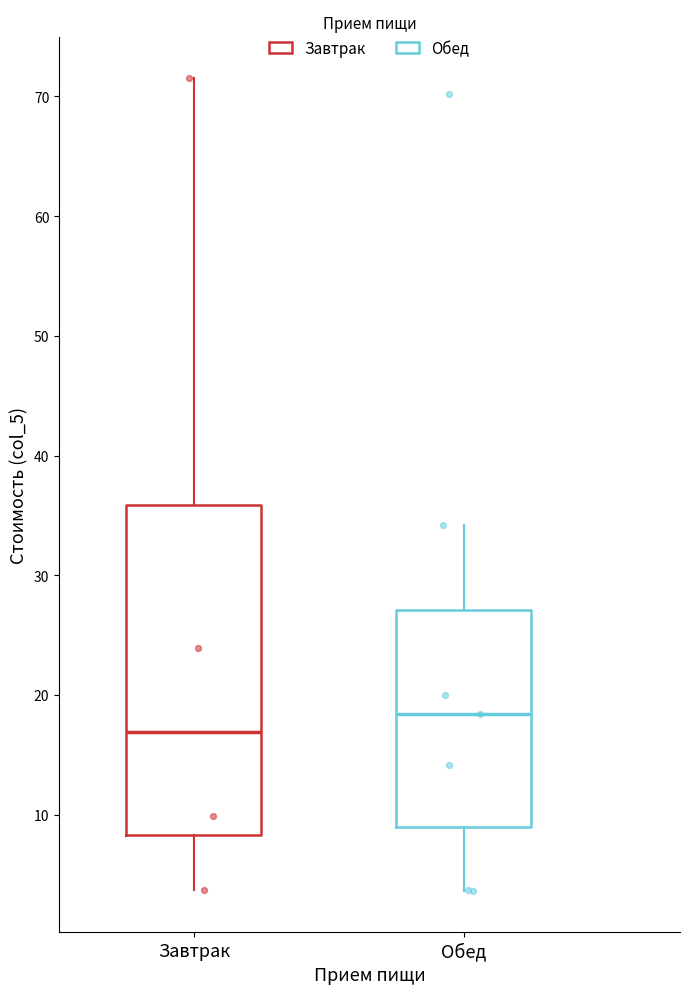

Which box has the lowest median line?

Завтрак